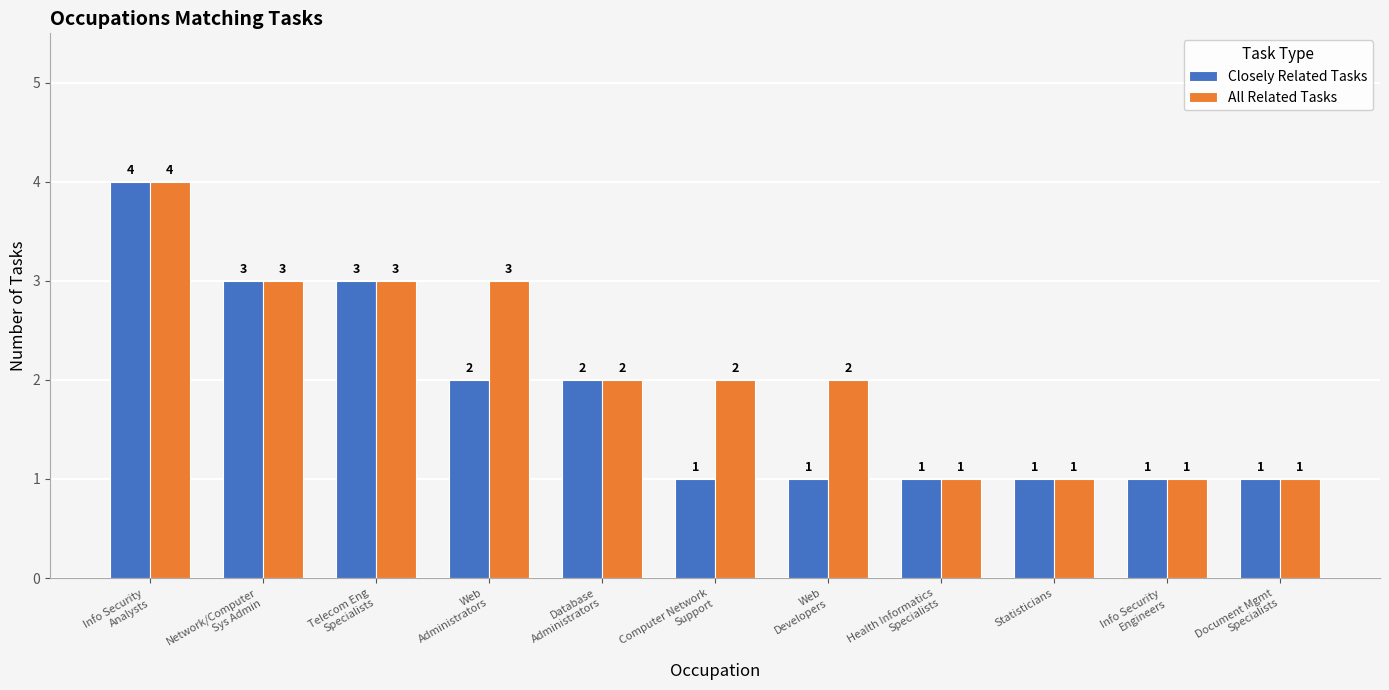

How many series are shown in this chart?

2